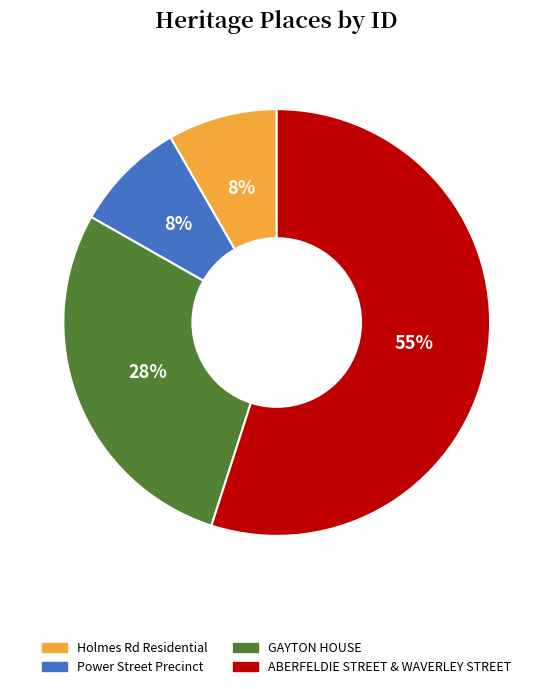

How many segments does this pie chart have?

4